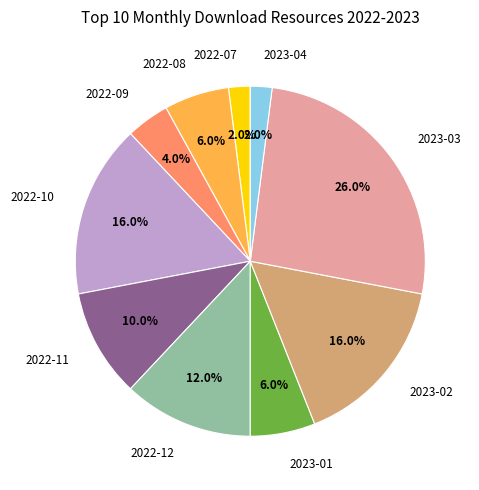

To the nearest percent, what is the difference between the largest and smallest slice percentages?

24%